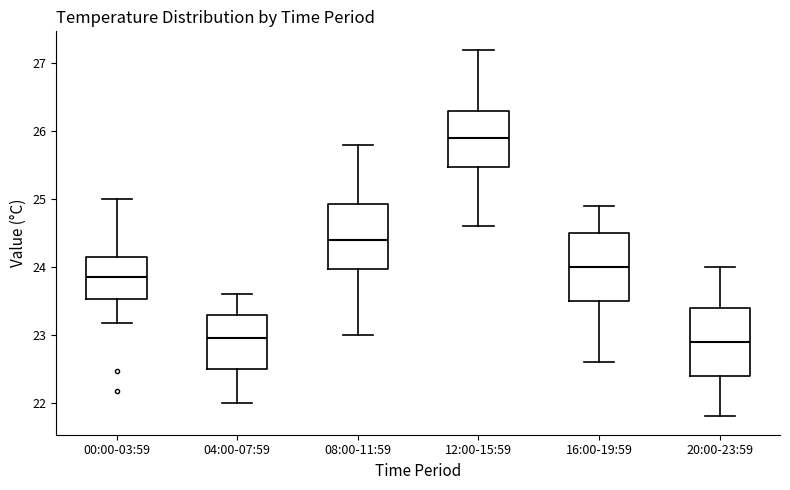

Reading left to right, transcribe this box plot: for each box, give where its median line is, the range the box spans, and where its two whiskers end, as read against the y-axis. The values are not printed on the chart, so give them approximately, as read against the axis.

00:00-03:59: median 23.9, box 23.5 to 24.1, whiskers 23.2 to 25.0
04:00-07:59: median 23.0, box 22.5 to 23.3, whiskers 22.0 to 23.6
08:00-11:59: median 24.4, box 24.0 to 24.9, whiskers 23.0 to 25.8
12:00-15:59: median 25.9, box 25.5 to 26.3, whiskers 24.6 to 27.2
16:00-19:59: median 24.0, box 23.5 to 24.5, whiskers 22.6 to 24.9
20:00-23:59: median 22.9, box 22.4 to 23.4, whiskers 21.8 to 24.0